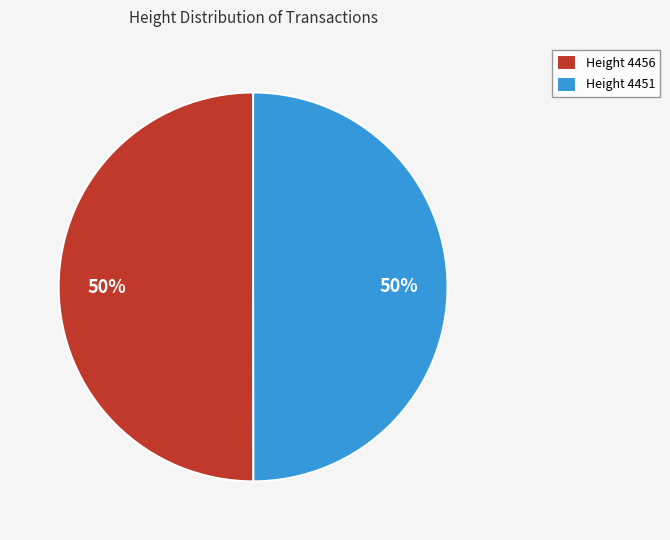

Count the number of slices in the pie.

2